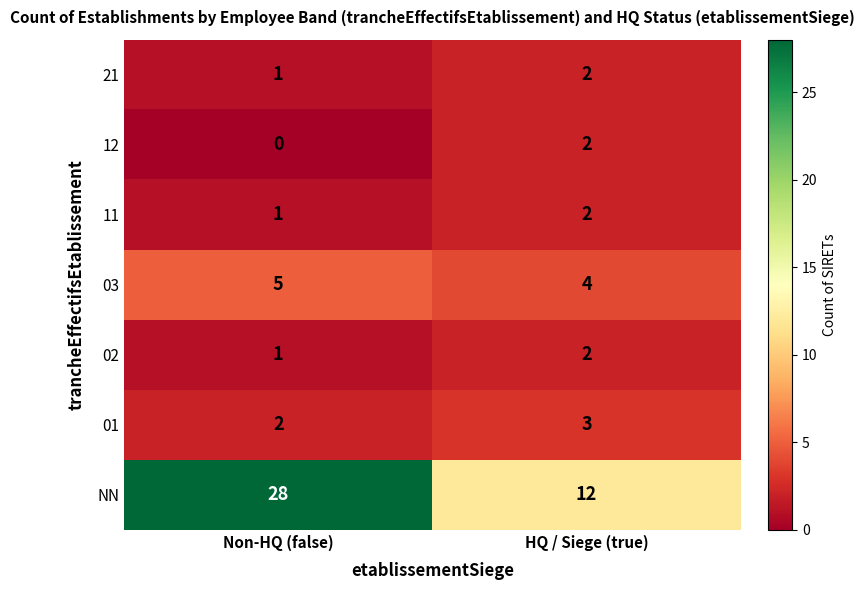

The 11 series shows 3 at HQ / Siege (true). True or false?

False